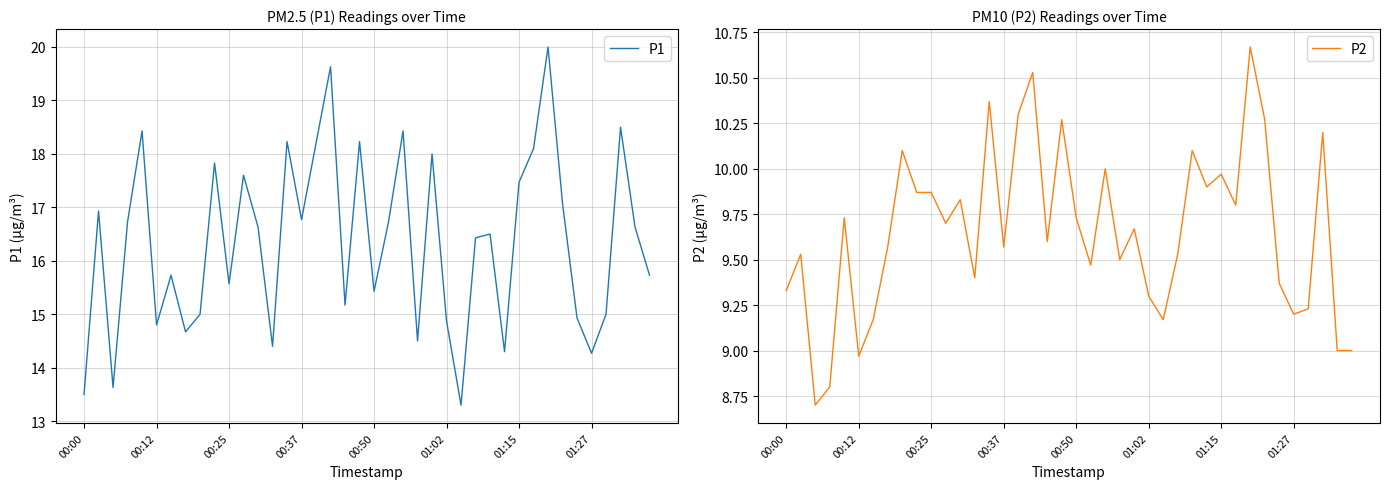

What is the lowest value of the P1 series?

13.3